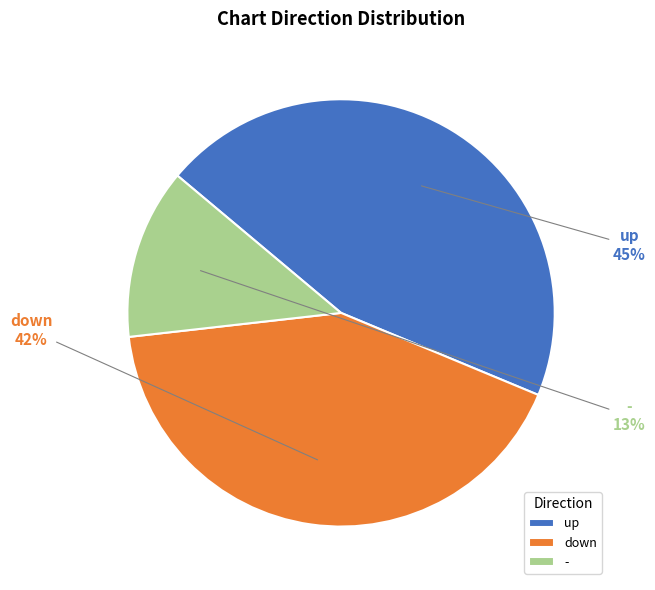

Is there any slice that represents more than half of the pie?

No